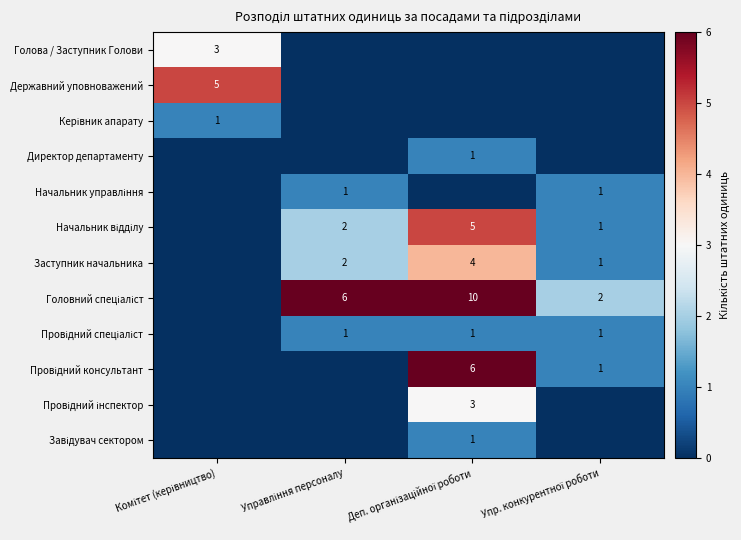

What is the sum of all Державний уповноважений values?

5